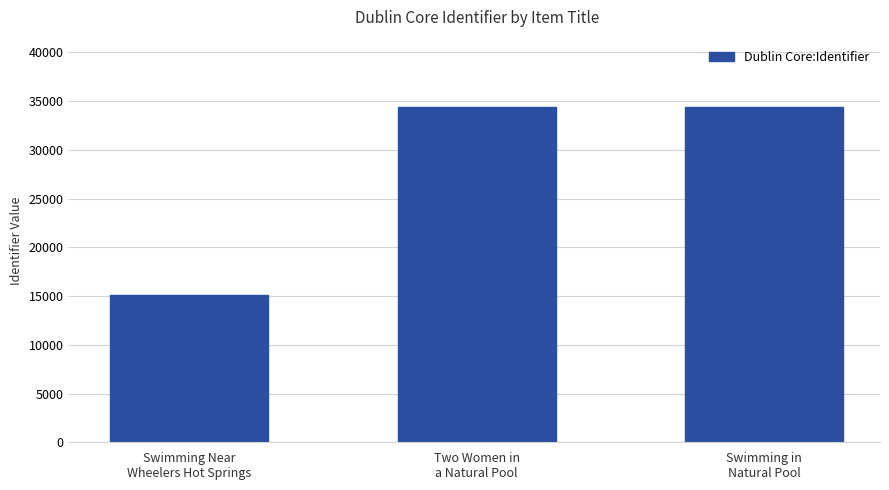

Approximately how many times larger is the value at Two Women in
a Natural Pool compared to Swimming in
Natural Pool?

1.0